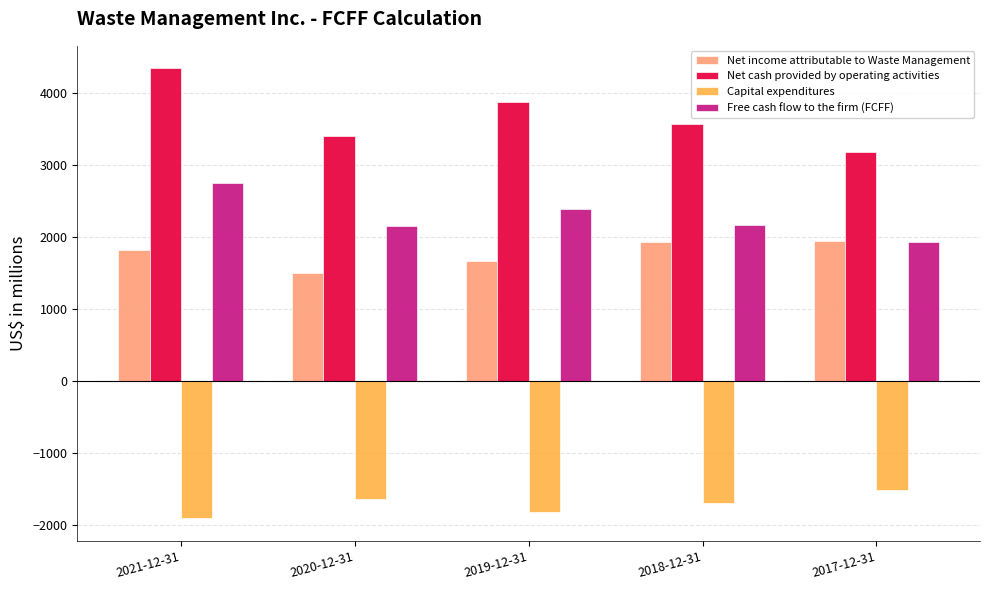

Which series has the largest total across all categories?

Net cash provided by operating activities